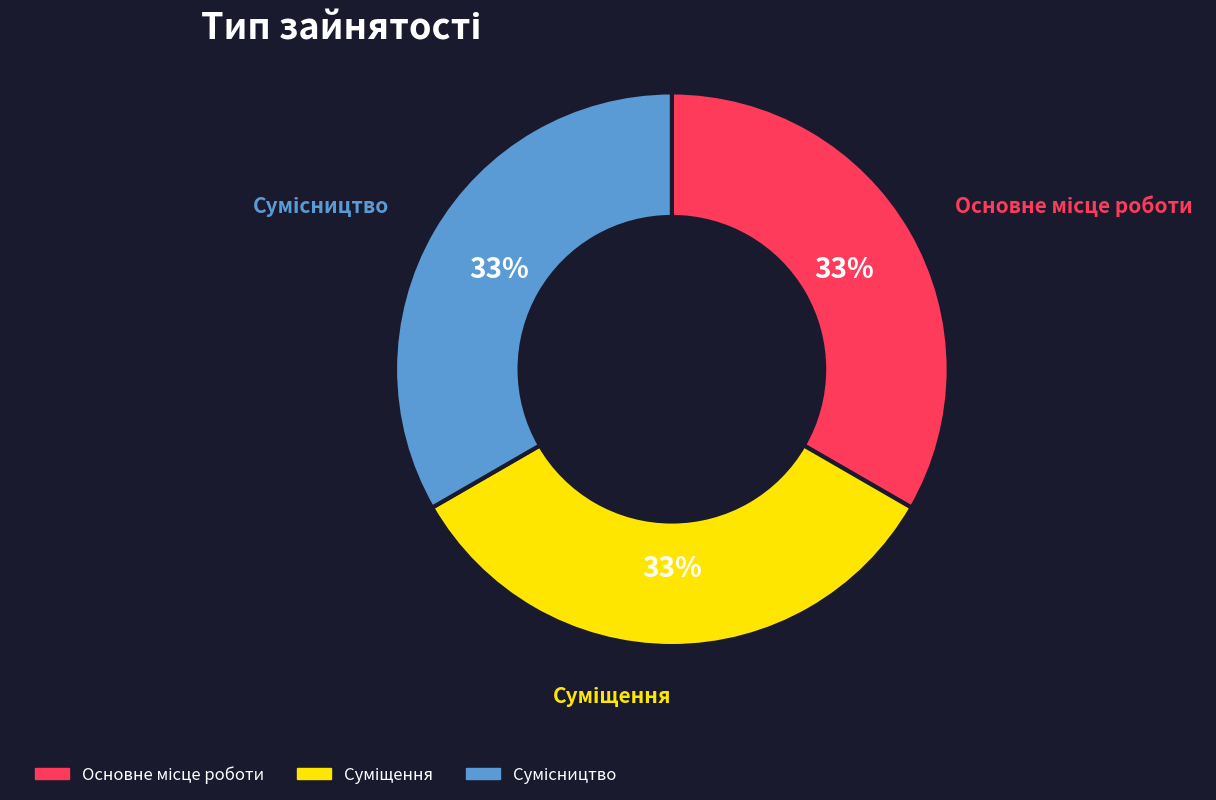

How many slices are in this pie chart?

3